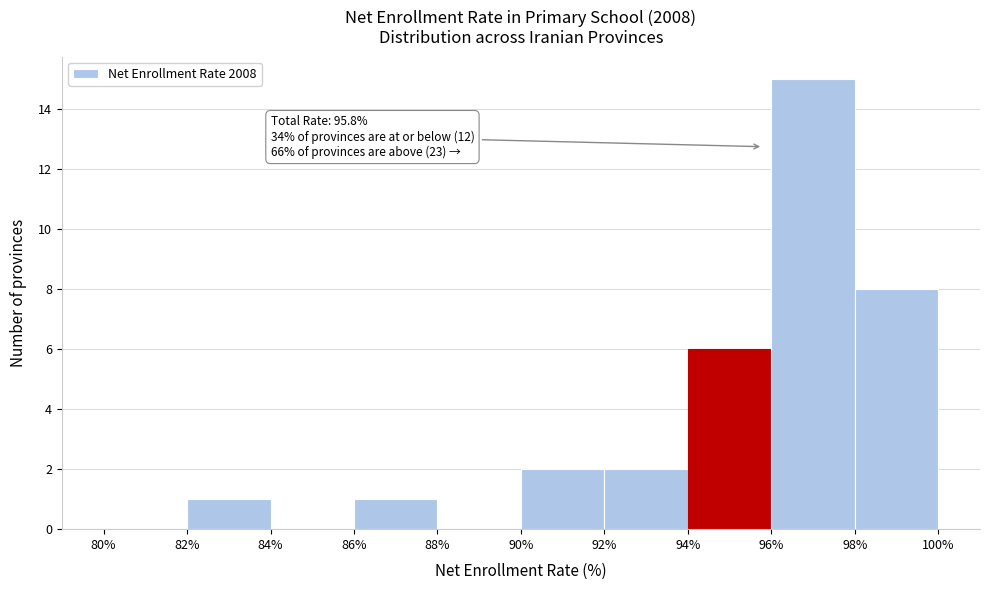

Which range on the x-axis has the tallest bar?

96% to 98%